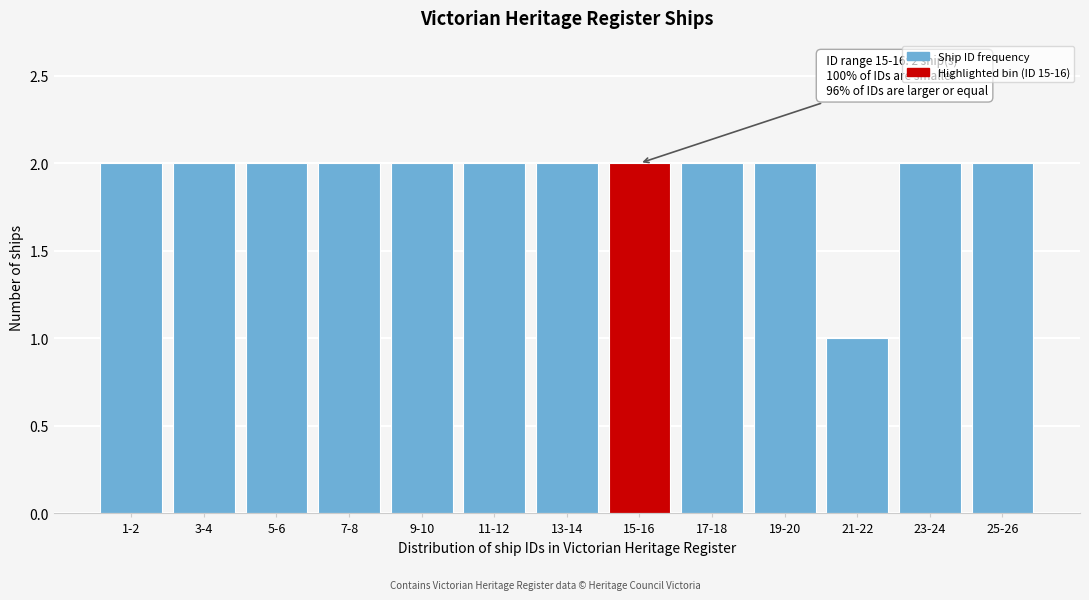

Reading right to left, transcribe all the data shown in this chart.

2	2	1	2	2	2	2	2	2	2	2	2	2